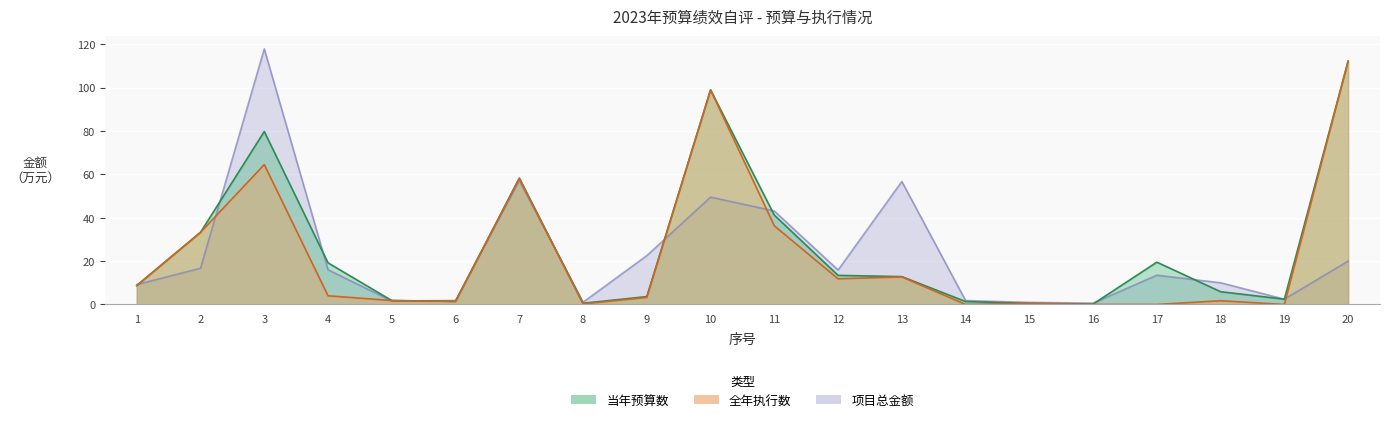

Reading right to left, transcribe all the data shown in this chart.

当年预算数: 112.2	2.4	5.9	19.5	0.2	0.5	1.3	12.8	13.4	41.2	98.9	3.6	0.6	58.2	1.4	1.8	19.2	79.8	33.3	8.8
全年执行数: 112.2	0.0	1.7	0.0	0.0	0.5	0.0	12.7	11.8	36.3	98.9	3.2	0.3	58.2	1.4	1.8	4.0	64.5	33.3	8.7
项目总金额: 20.0	2.4	10.0	13.5	0.6	1.0	1.8	56.7	15.9	43.1	49.5	22.5	1.0	57.1	1.8	1.6	16.0	117.9	16.7	9.2